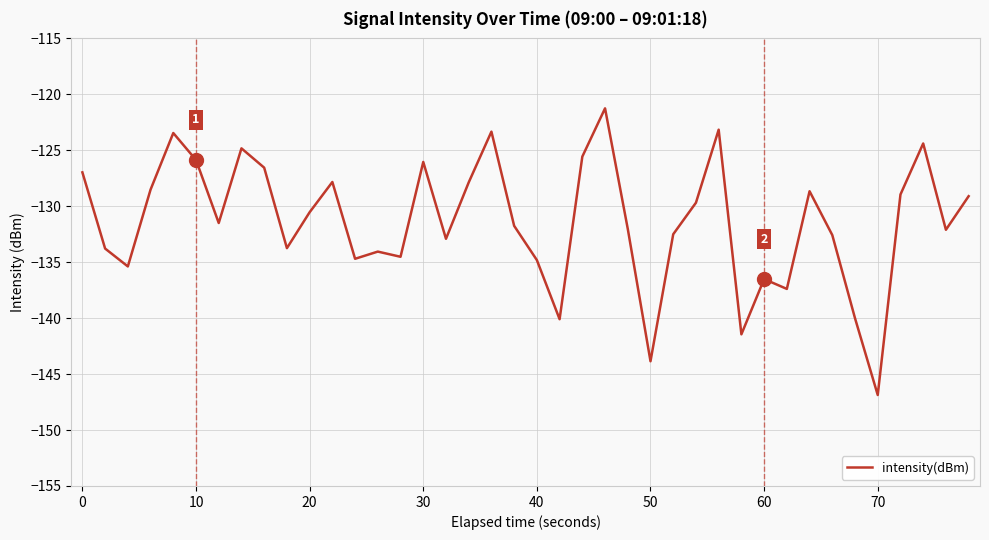

How many interior local valleys (lower than both neighbors) does the data have?

12